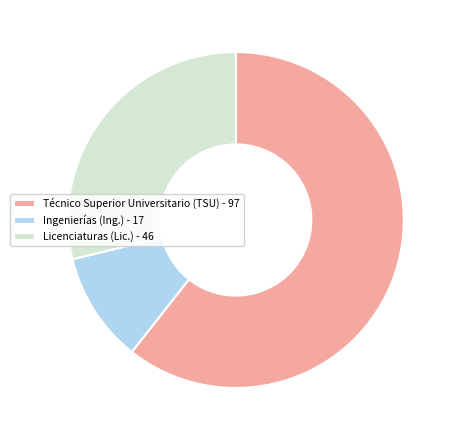

What is the largest slice in the pie chart?

Técnico Superior Universitario (TSU) - 97